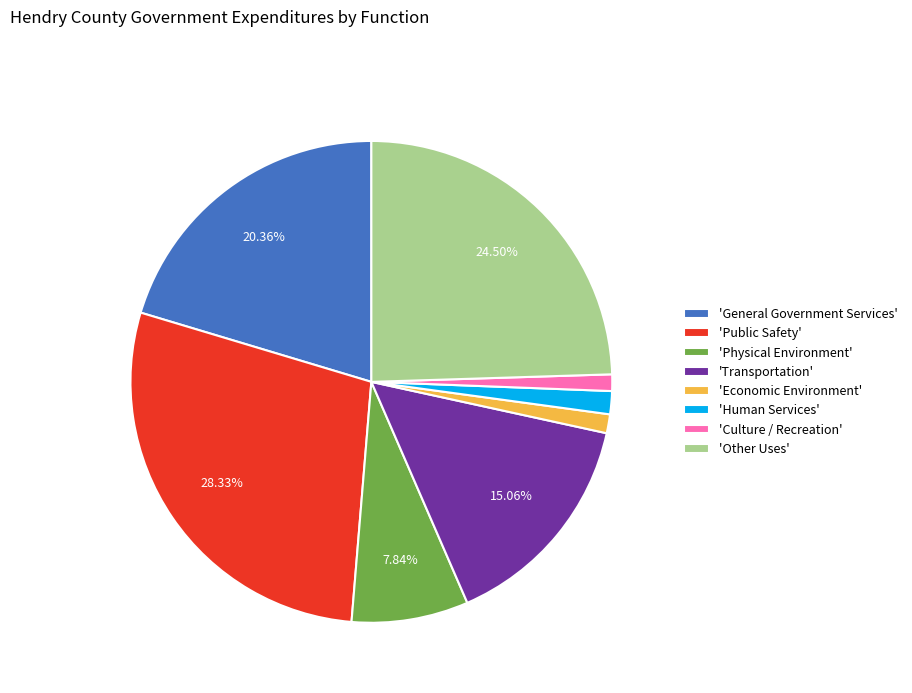

Is the sum of 'Economic Environment' and 'Other Uses' greater than half?

No